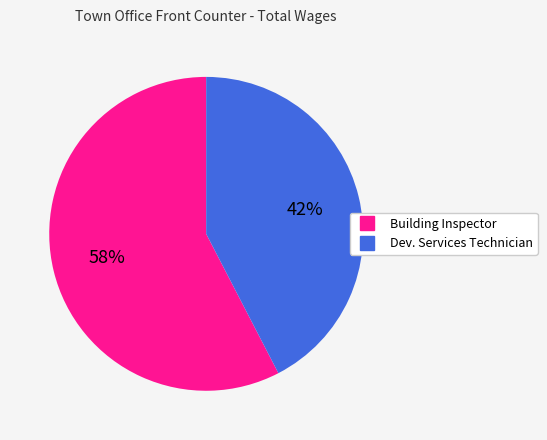

To the nearest percent, what portion does Dev. Services Technician represent?

42%